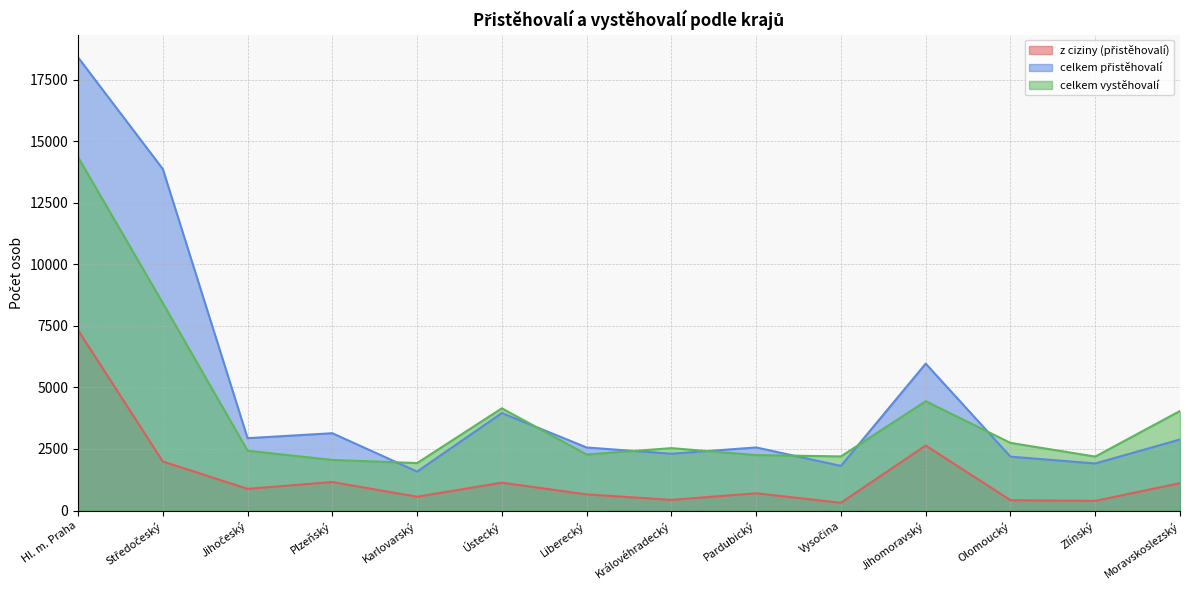

True or false: z ciziny (přistěhovalí) has a value of 2005 at Ústecký.

False